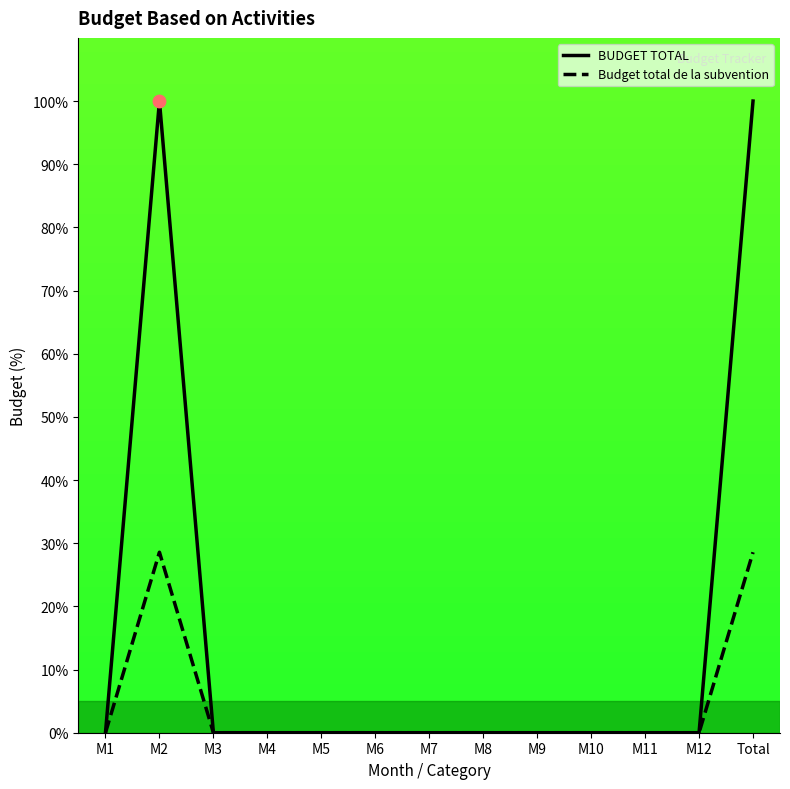

Which series has the largest total across all categories?

BUDGET TOTAL